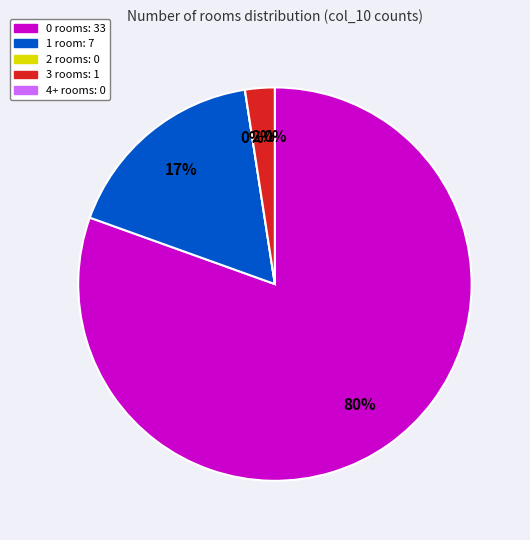

What is the majority slice?

col_10=0